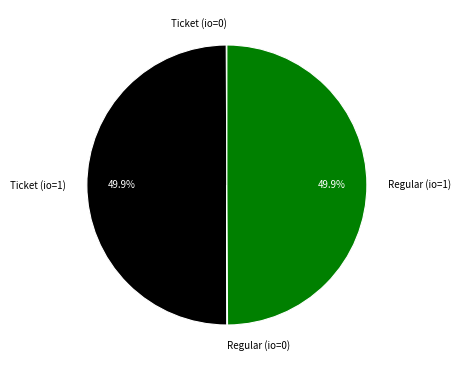

What percentage is NOT represented by Regular (io=1)?

50.1%